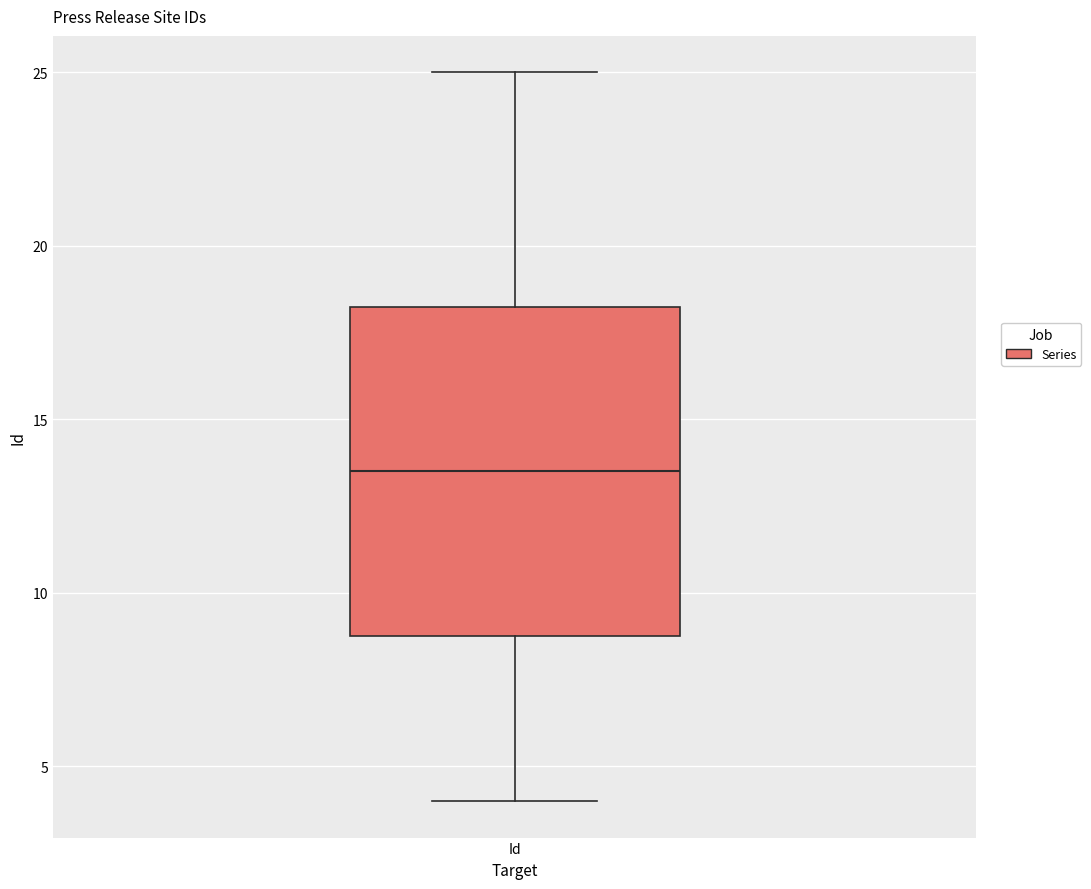

Transcribe this box plot: give where the median line is, the range the box spans, and where the two whiskers end, as read against the y-axis. The values are not printed on the chart, so give them approximately, as read against the axis.

median 13.5, box 9.0 to 18.5, whiskers 4.0 to 25.0